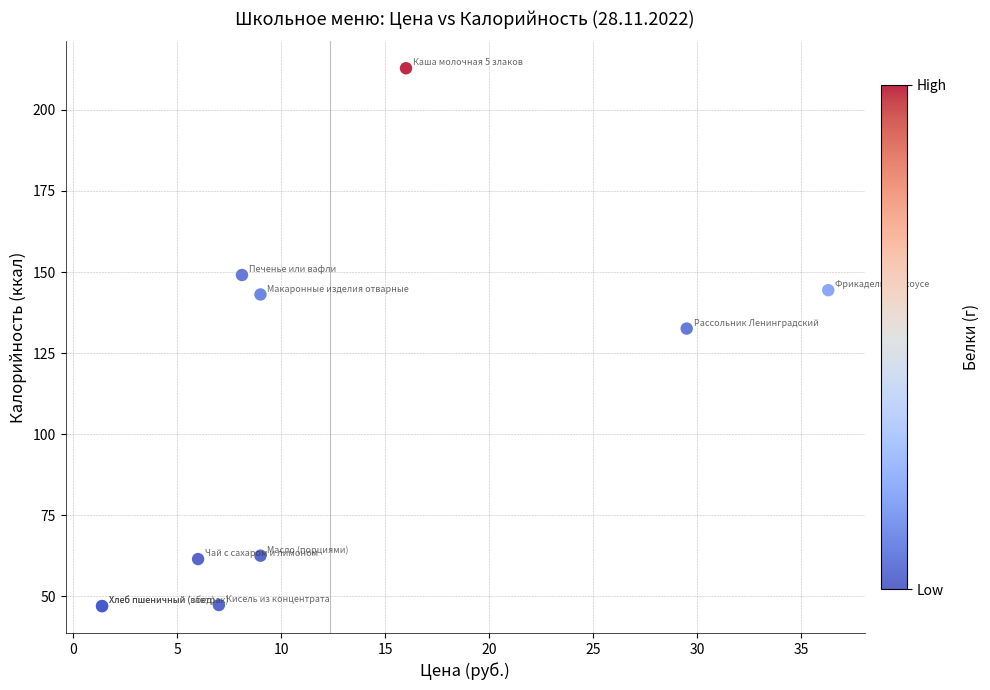

What Y value in the scatter plot is closest to 129?

132.6